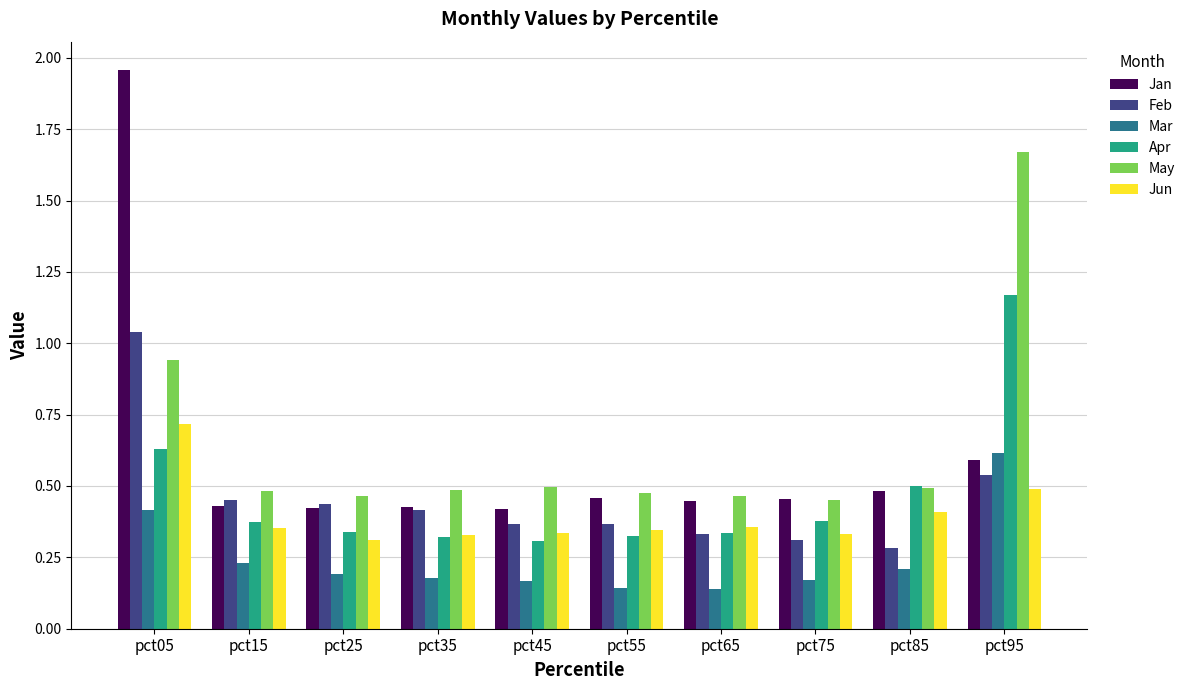

What is the sum of all May values?

6.4